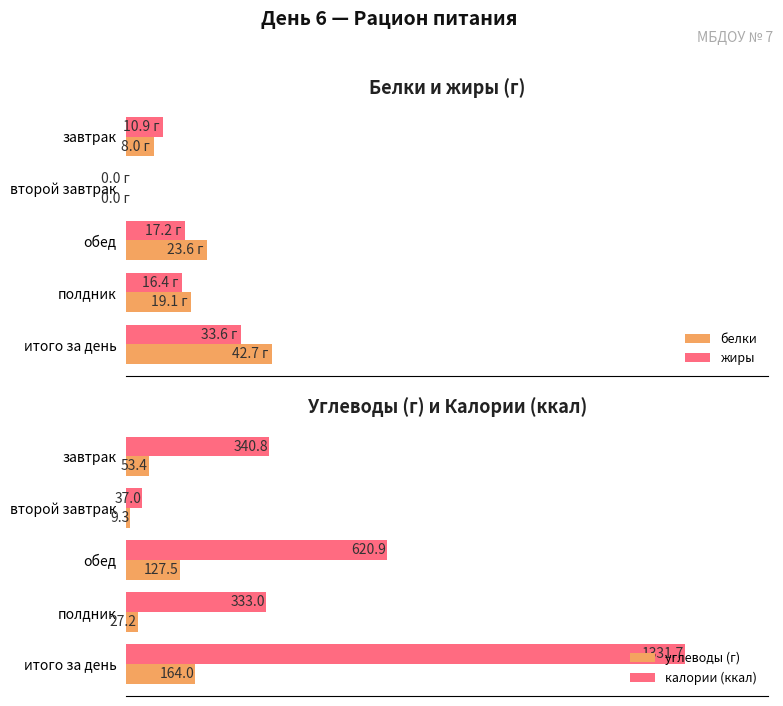

Rank the categories by углеводы (г) value from lowest to highest.

второй завтрак, полдник, завтрак, обед, итого за день